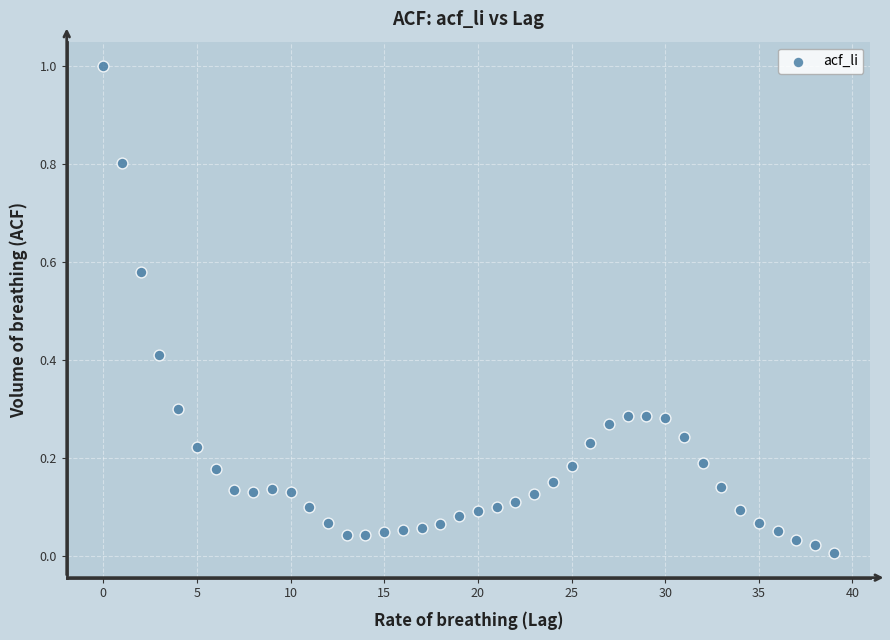

What is the range of Y values (max minus min)?

1.0